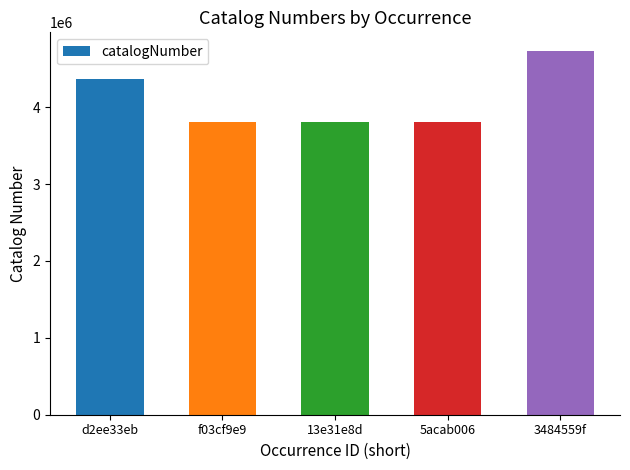

The value at f03cf9e9 is 5930950. True or false?

False